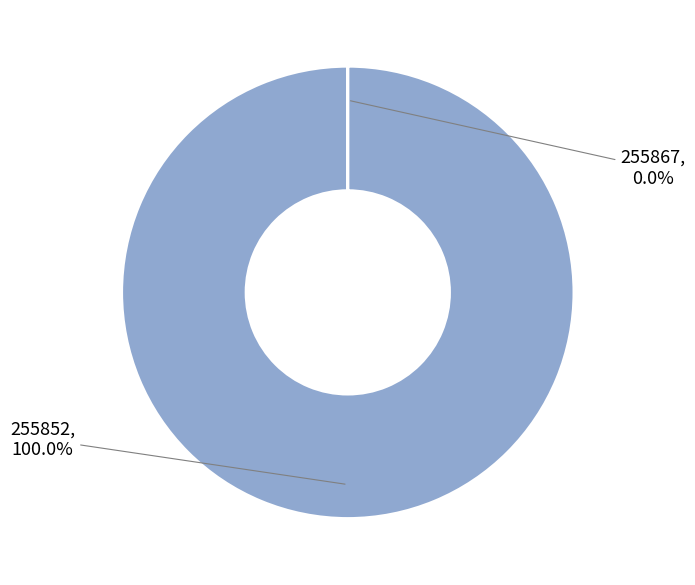

Does any single category account for the majority?

Yes